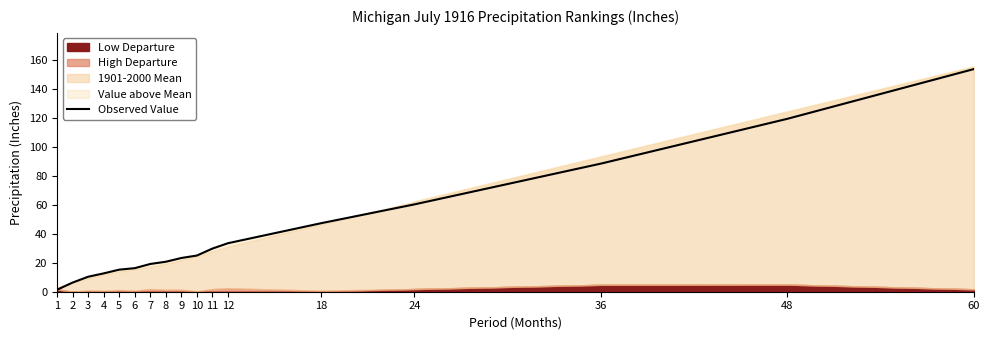

Which has a higher value, 12 or 11?

12